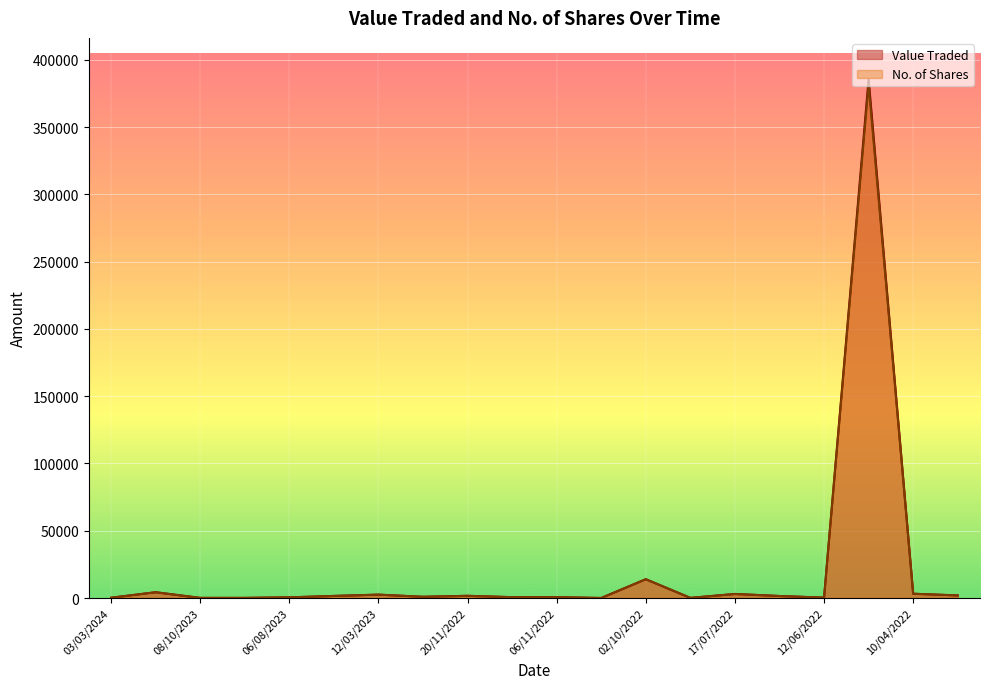

What is the minimum value shown in the chart?

19